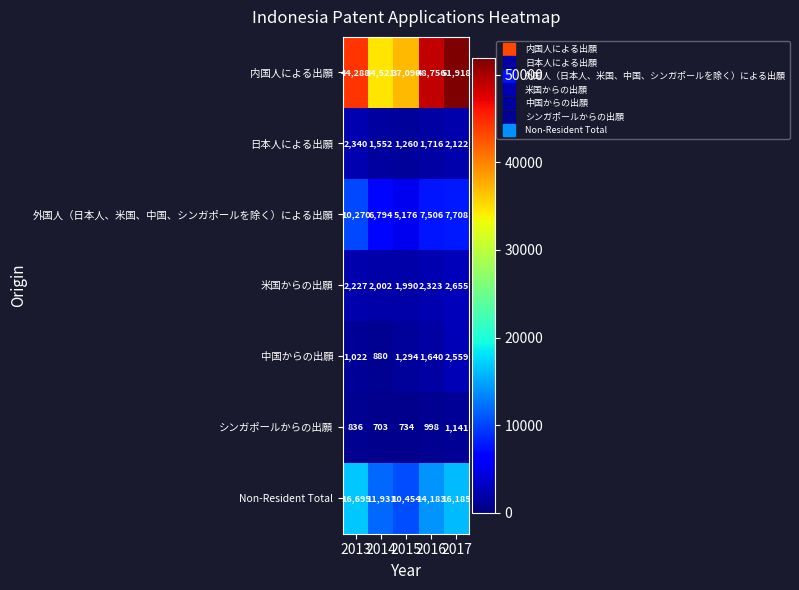

What is the total value across all series at 2016?

77122